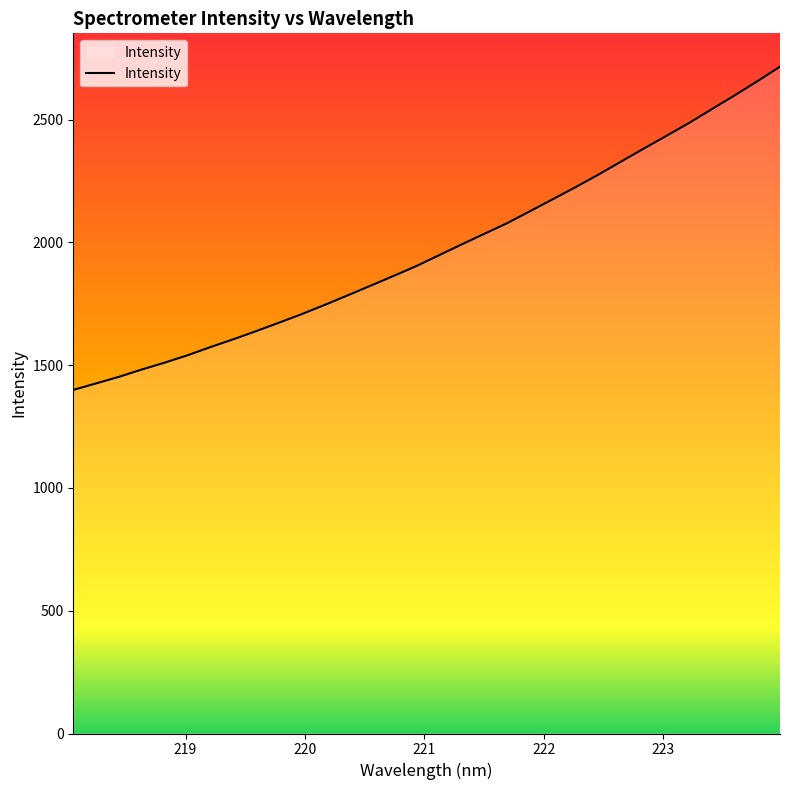

What is the greatest value displayed?

2715.5